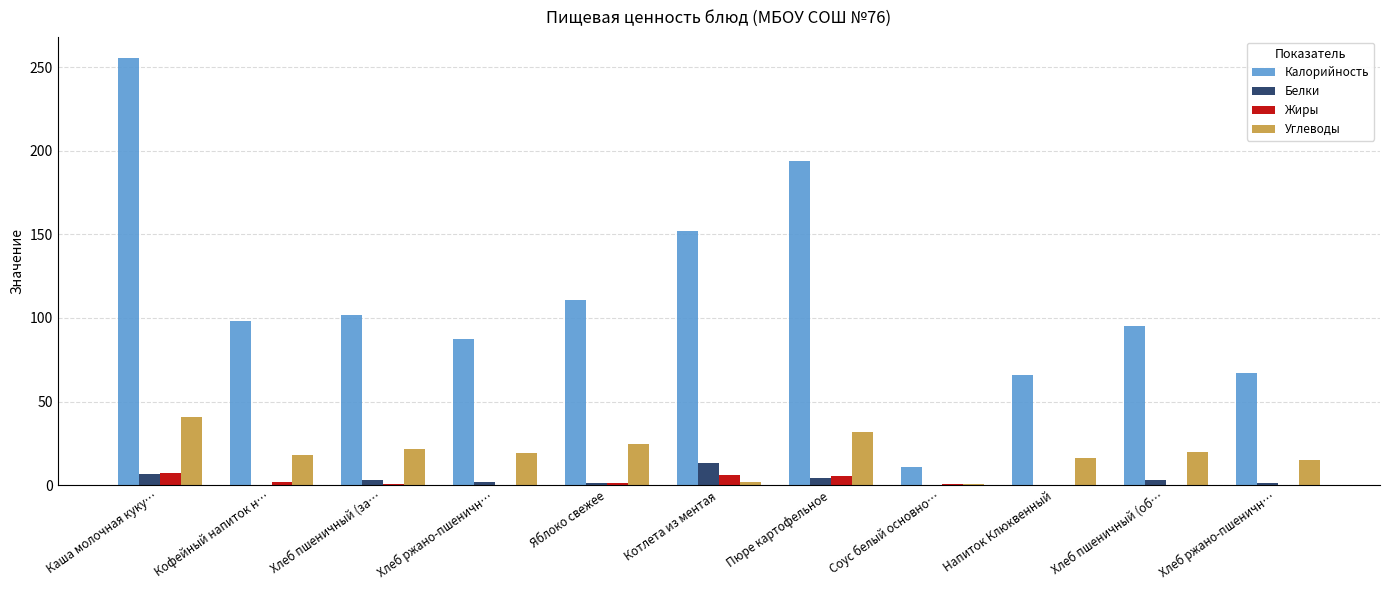

Reading left to right, extract all data points from this chart.

Калорийность: 255.3	98.0	102.0	87.5	111.0	152.1	193.7	10.6	65.9	94.9	67.3
Белки: 6.7	0.1	3.3	1.8	1.0	13.2	4.0	0.1	0.0	3.0	1.4
Жиры: 7.3	2.0	0.4	0.3	1.0	6.2	5.6	0.7	0.0	0.4	0.2
Углеводы: 40.7	18.0	21.4	19.4	24.5	1.9	31.7	0.8	16.5	19.9	14.9